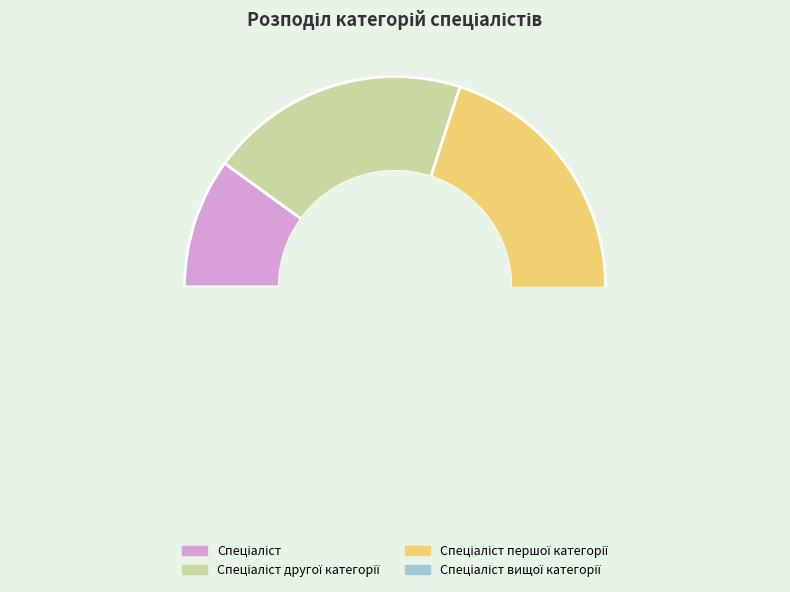

Do Спеціаліст другої категорії and Спеціаліст вищої категорії together represent more than half of the pie?

Yes